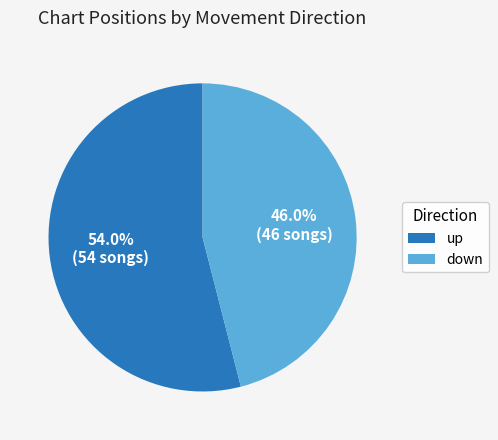

To the nearest percent, what is the difference between the largest and smallest slice percentages?

8%